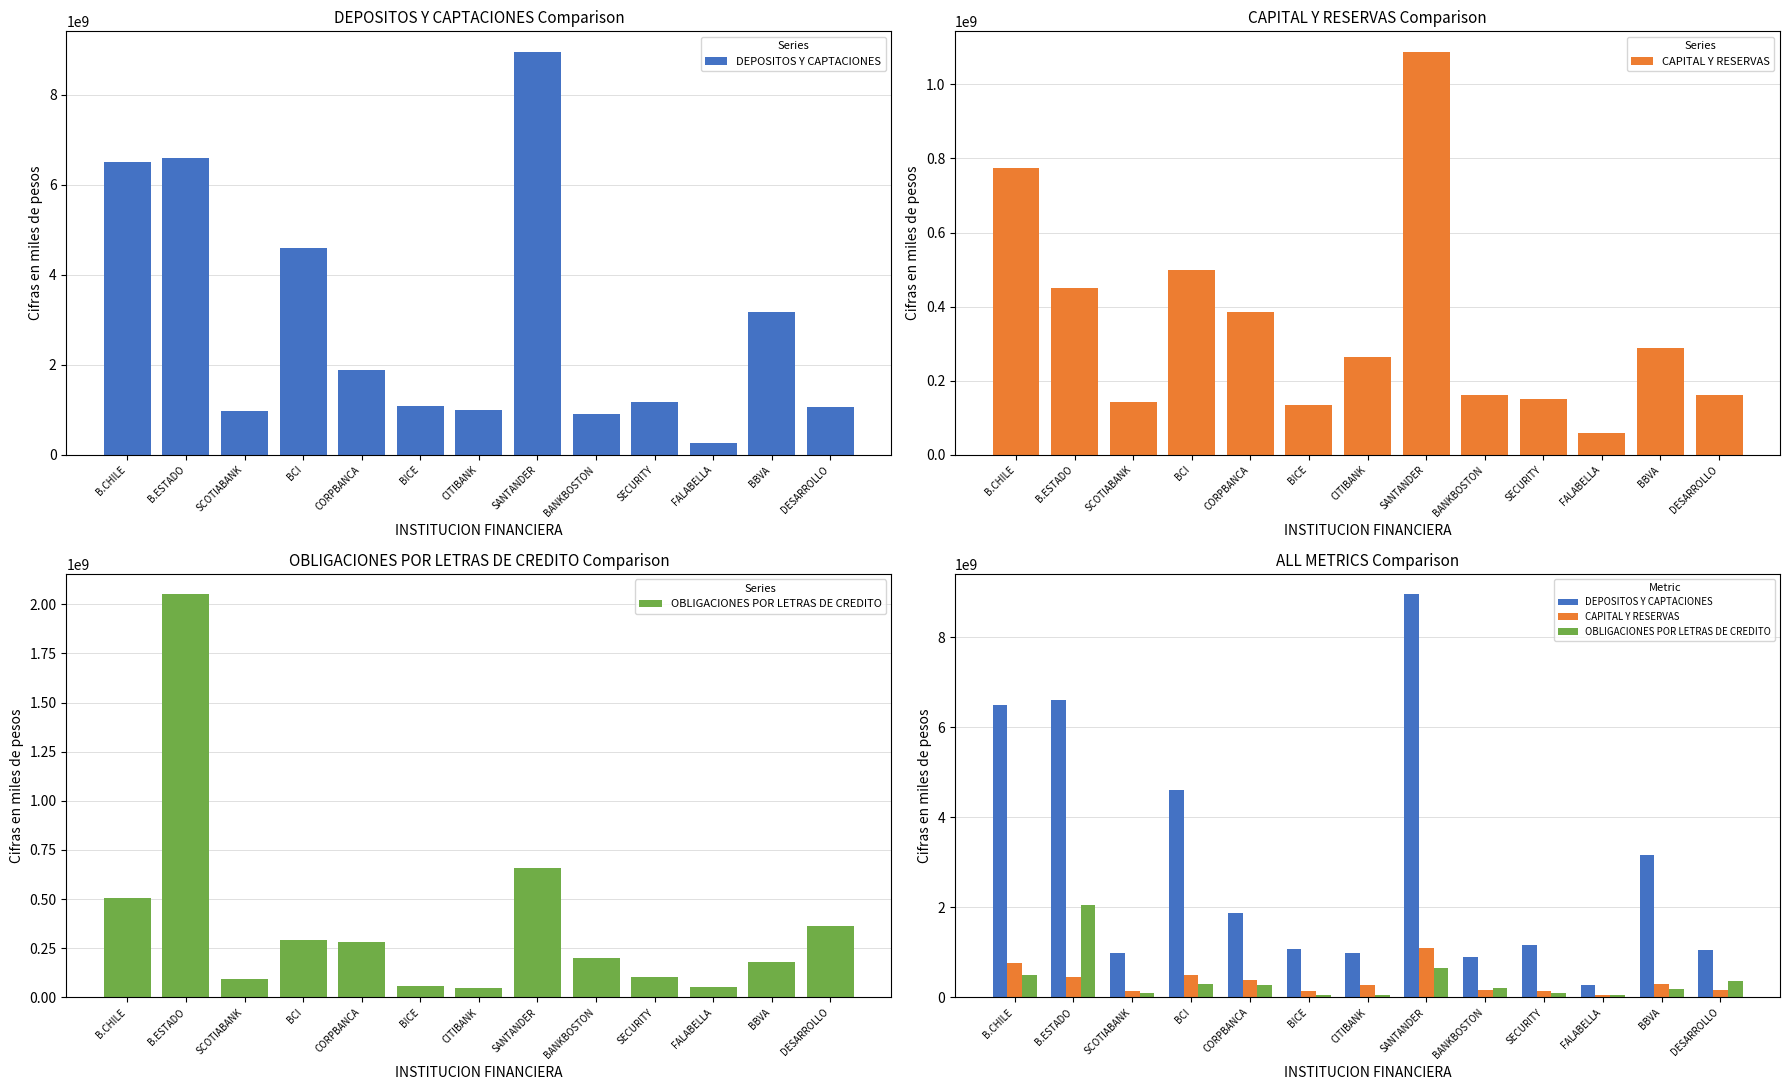

What are all the series names shown in the legend?

DEPOSITOS Y CAPTACIONES, CAPITAL Y RESERVAS, OBLIGACIONES POR LETRAS DE CREDITO